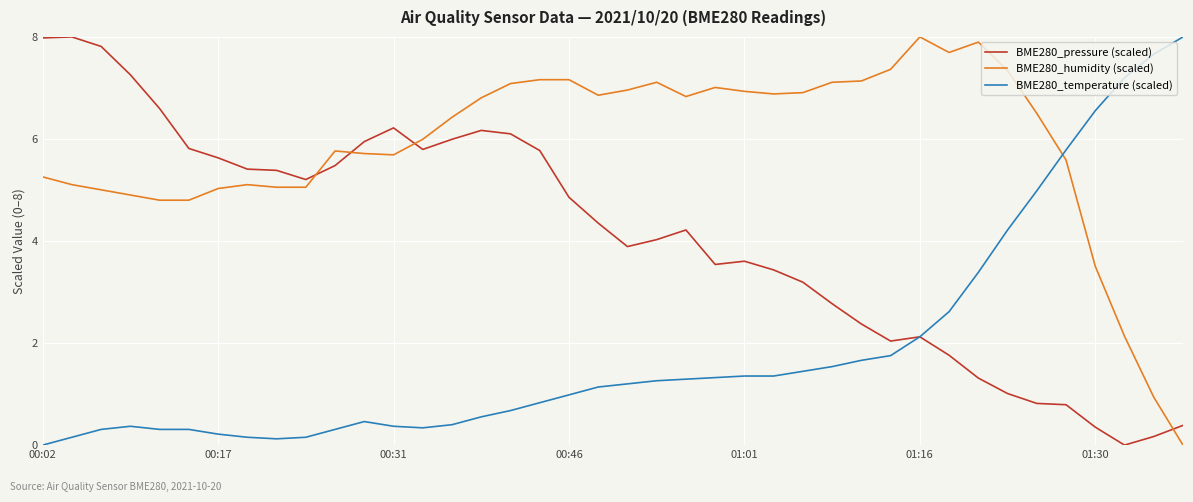

Rank the series by their average value, from highest to lowest.

BME280_humidity (scaled), BME280_pressure (scaled), BME280_temperature (scaled)